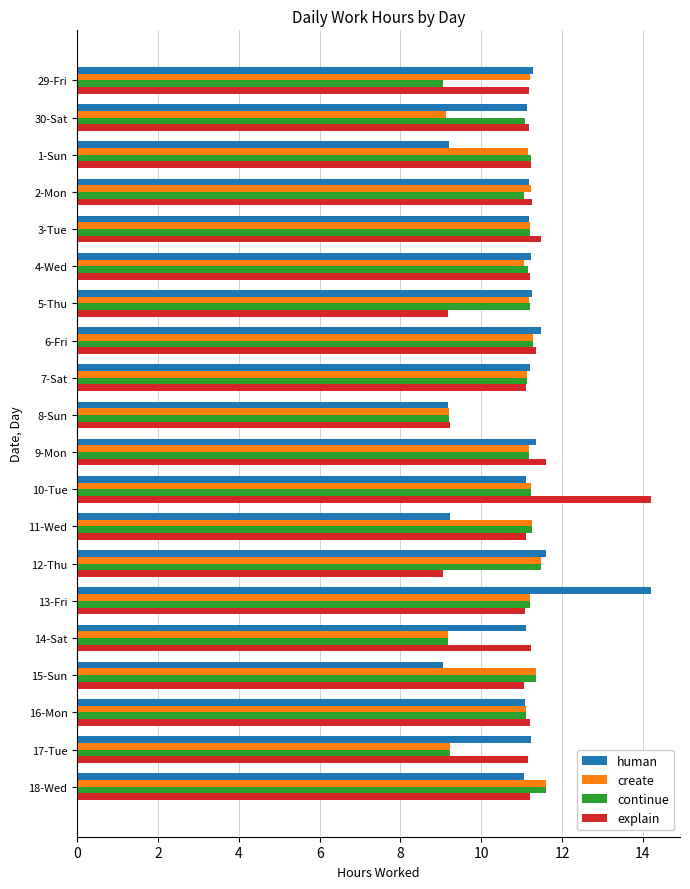

What is the difference between the maximum and second lowest values in the explain series?

5.0